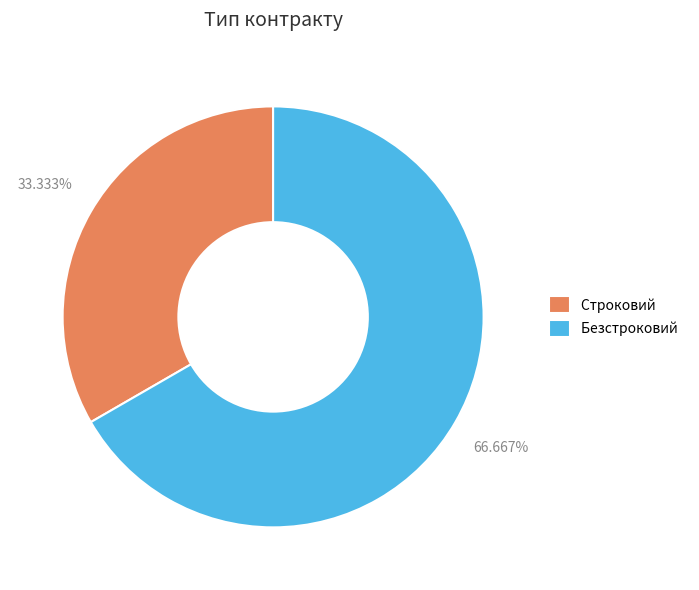

Which slice is the smallest?

Строковий